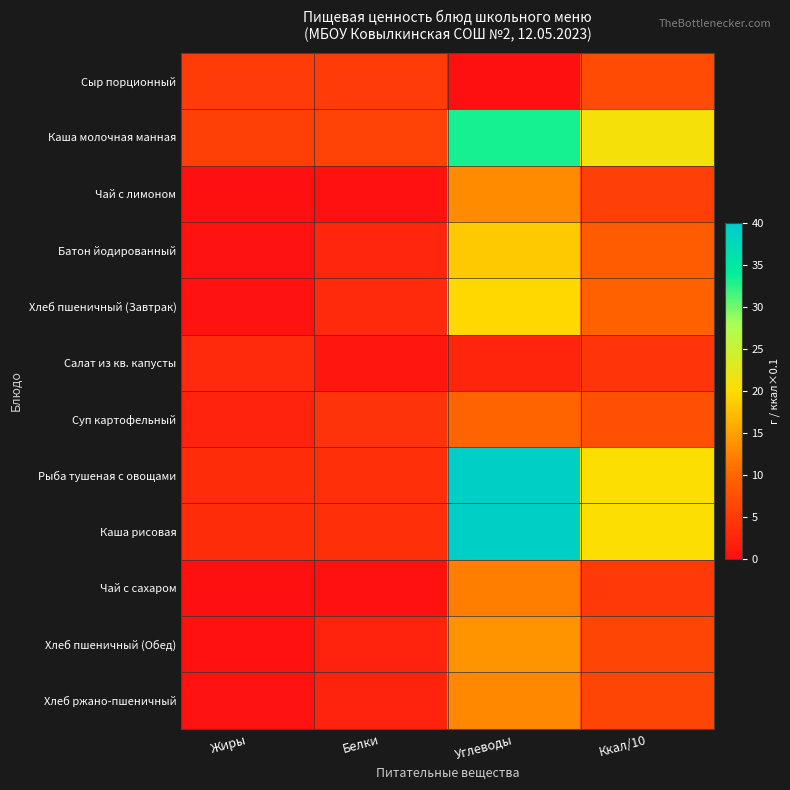

What is the difference between the highest and lowest values at Ккал/10?

16.7